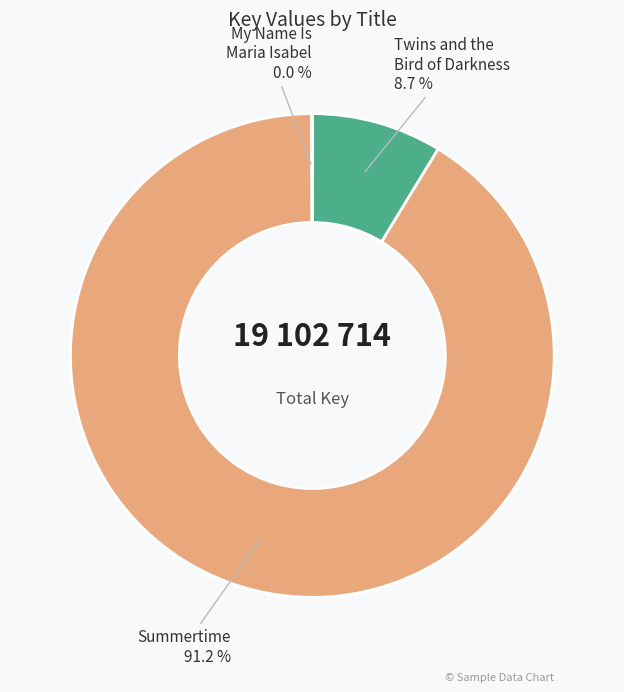

To the nearest percent, what is the average slice percentage?

33%